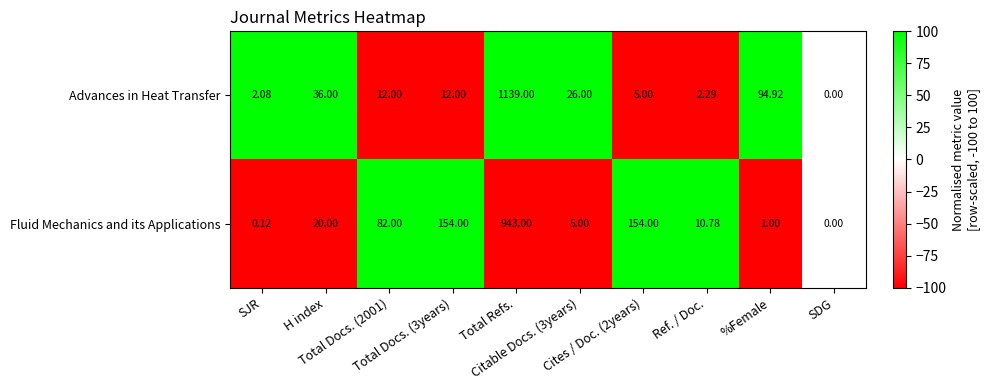

At which category does the chart reach its peak across all series?

Total Refs.